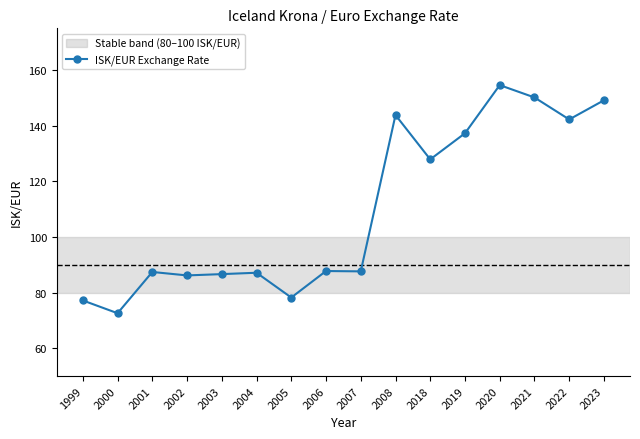

How many data points does each series have?

16